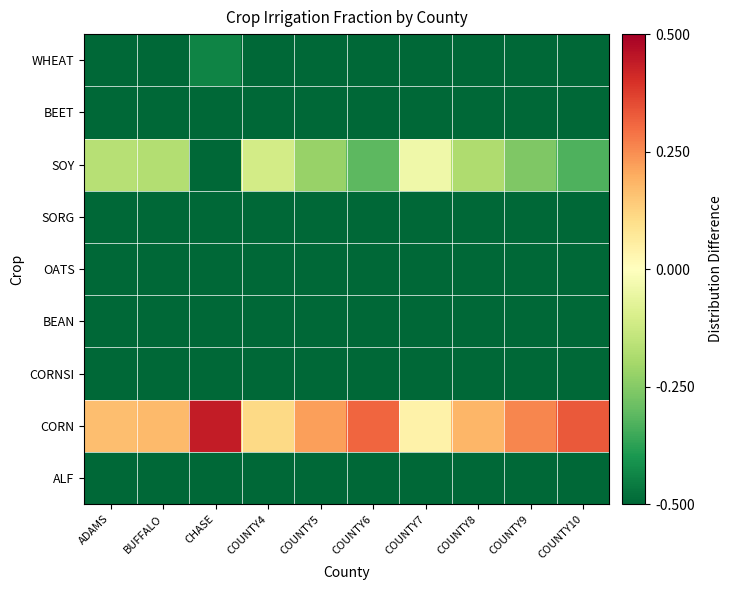

Reading left to right, list all the values displayed in this chart.

ALF: ADAMS=-0.5	BUFFALO=-0.5	CHASE=-0.5	COUNTY4=-0.5	COUNTY5=-0.5	COUNTY6=-0.5	COUNTY7=-0.5	COUNTY8=-0.5	COUNTY9=-0.5	COUNTY10=-0.5
CORN: ADAMS=0.2	BUFFALO=0.2	CHASE=0.4	COUNTY4=0.1	COUNTY5=0.2	COUNTY6=0.3	COUNTY7=0.0	COUNTY8=0.2	COUNTY9=0.3	COUNTY10=0.3
CORNSI: ADAMS=-0.5	BUFFALO=-0.5	CHASE=-0.5	COUNTY4=-0.5	COUNTY5=-0.5	COUNTY6=-0.5	COUNTY7=-0.5	COUNTY8=-0.5	COUNTY9=-0.5	COUNTY10=-0.5
BEAN: ADAMS=-0.5	BUFFALO=-0.5	CHASE=-0.5	COUNTY4=-0.5	COUNTY5=-0.5	COUNTY6=-0.5	COUNTY7=-0.5	COUNTY8=-0.5	COUNTY9=-0.5	COUNTY10=-0.5
OATS: ADAMS=-0.5	BUFFALO=-0.5	CHASE=-0.5	COUNTY4=-0.5	COUNTY5=-0.5	COUNTY6=-0.5	COUNTY7=-0.5	COUNTY8=-0.5	COUNTY9=-0.5	COUNTY10=-0.5
SORG: ADAMS=-0.5	BUFFALO=-0.5	CHASE=-0.5	COUNTY4=-0.5	COUNTY5=-0.5	COUNTY6=-0.5	COUNTY7=-0.5	COUNTY8=-0.5	COUNTY9=-0.5	COUNTY10=-0.5
SOY: ADAMS=-0.2	BUFFALO=-0.2	CHASE=-0.5	COUNTY4=-0.1	COUNTY5=-0.2	COUNTY6=-0.3	COUNTY7=-0.0	COUNTY8=-0.2	COUNTY9=-0.3	COUNTY10=-0.3
BEET: ADAMS=-0.5	BUFFALO=-0.5	CHASE=-0.5	COUNTY4=-0.5	COUNTY5=-0.5	COUNTY6=-0.5	COUNTY7=-0.5	COUNTY8=-0.5	COUNTY9=-0.5	COUNTY10=-0.5
WHEAT: ADAMS=-0.5	BUFFALO=-0.5	CHASE=-0.4	COUNTY4=-0.5	COUNTY5=-0.5	COUNTY6=-0.5	COUNTY7=-0.5	COUNTY8=-0.5	COUNTY9=-0.5	COUNTY10=-0.5